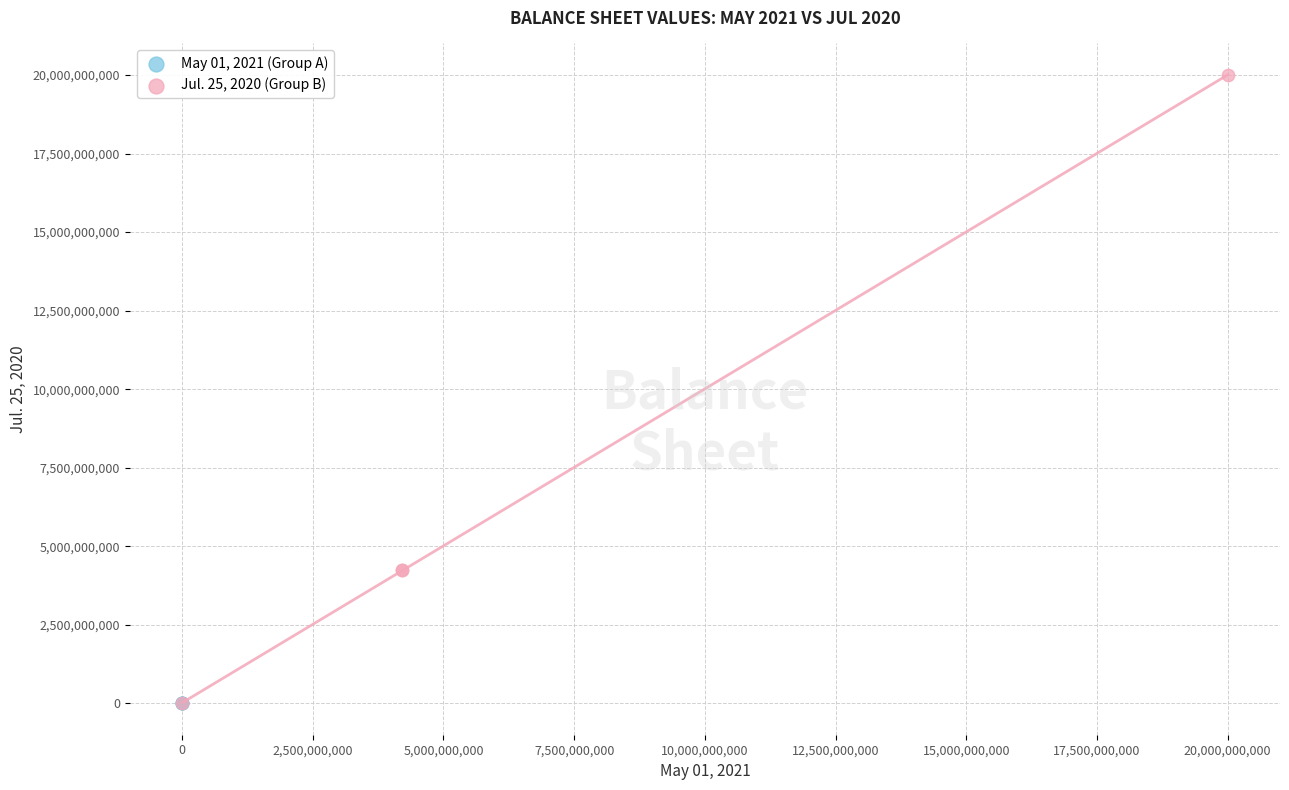

What are all the series names shown in the legend?

May 01, 2021 (Group A), Jul. 25, 2020 (Group B)